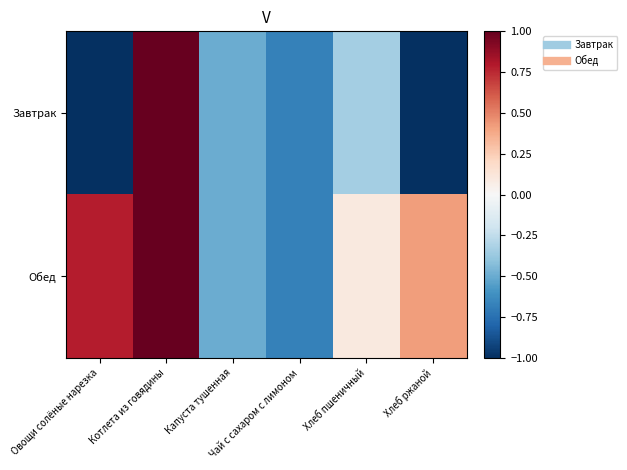

List the series in order of their peak value, lowest first.

Завтрак, Обед